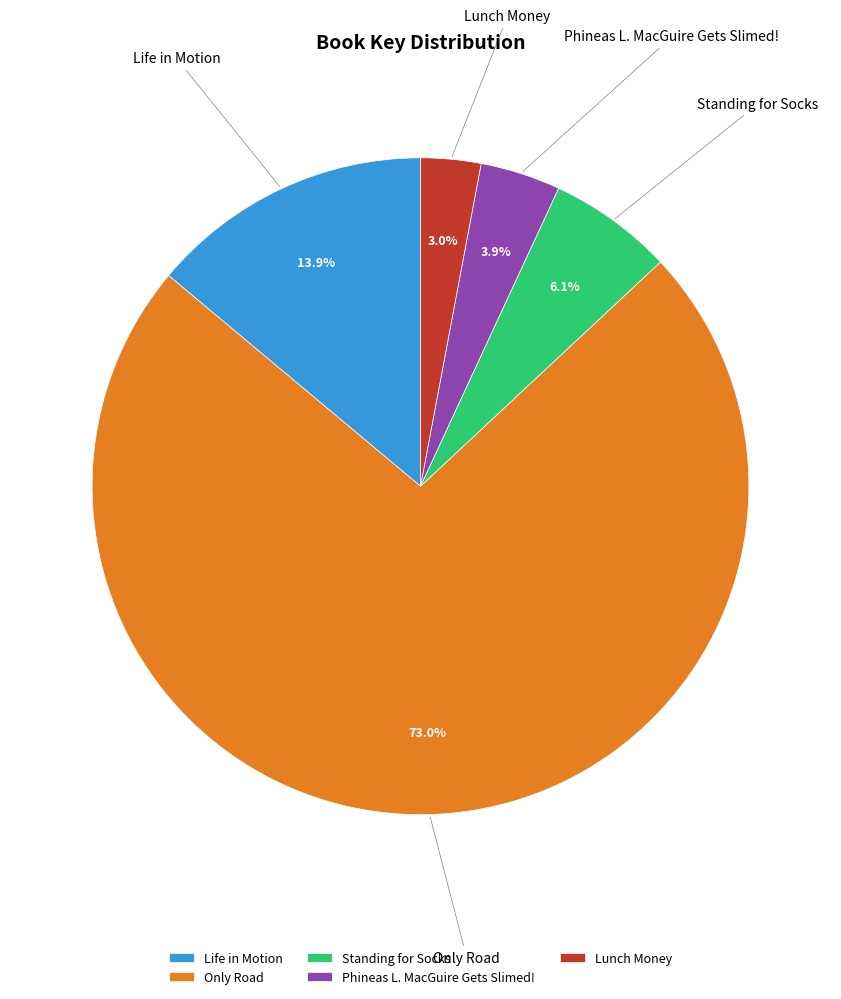

Rank the categories by value from highest to lowest.

Only Road, Life in Motion, Standing for Socks, Phineas L. MacGuire Gets Slimed!, Lunch Money